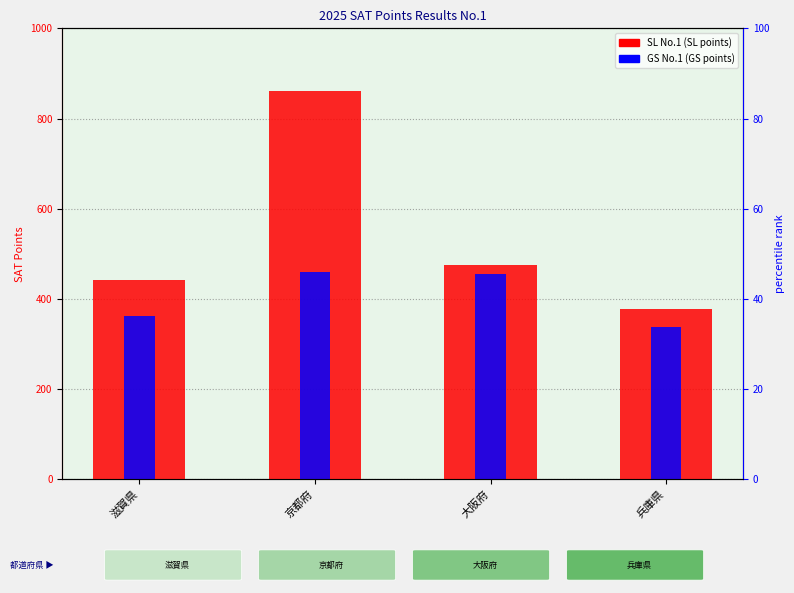

Is it true that GS No.1 equals 337.4 at 兵庫県?

True